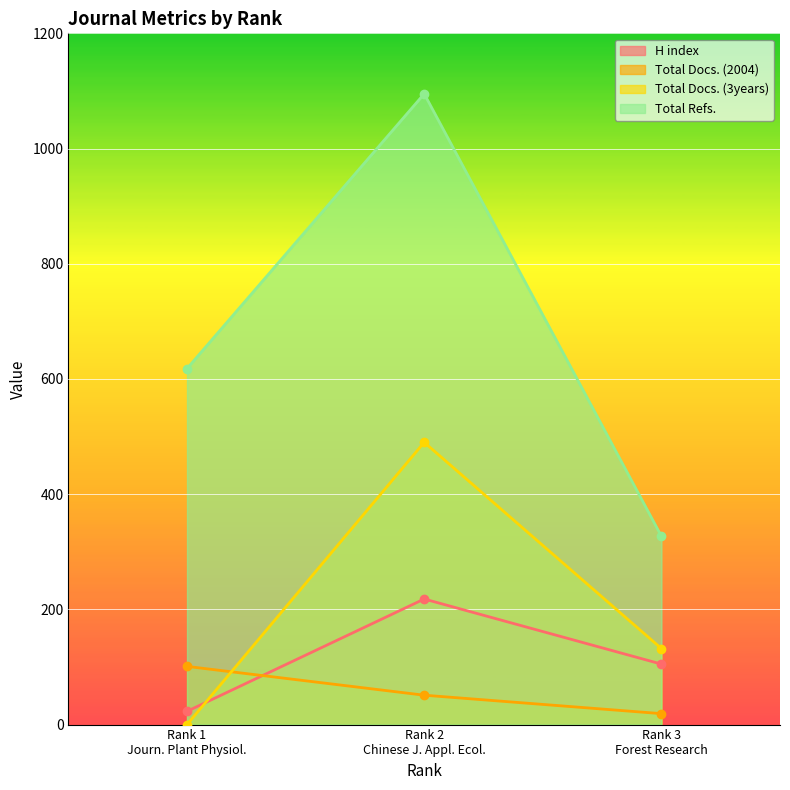

Rank the series by their maximum value, from lowest to highest.

Total Docs. (2004), H index, Total Docs. (3years), Total Refs.